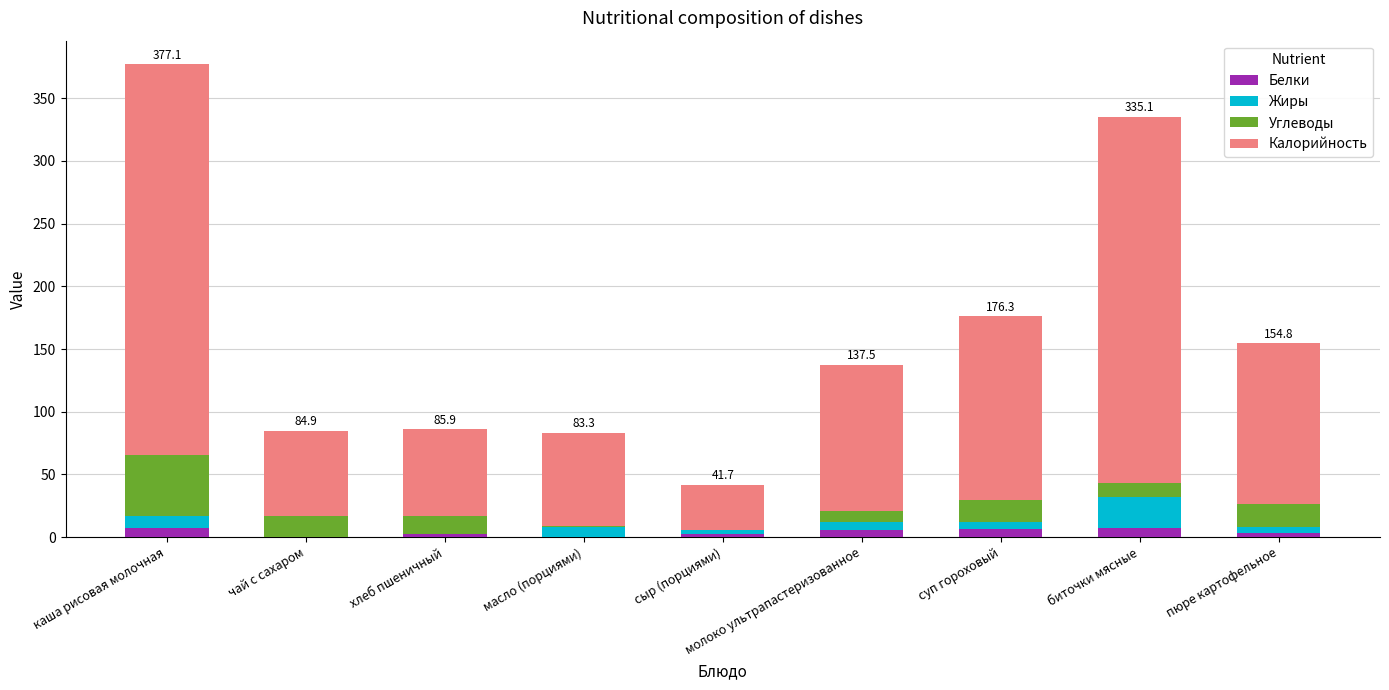

At which category is the sum across all series the highest?

каша рисовая молочная